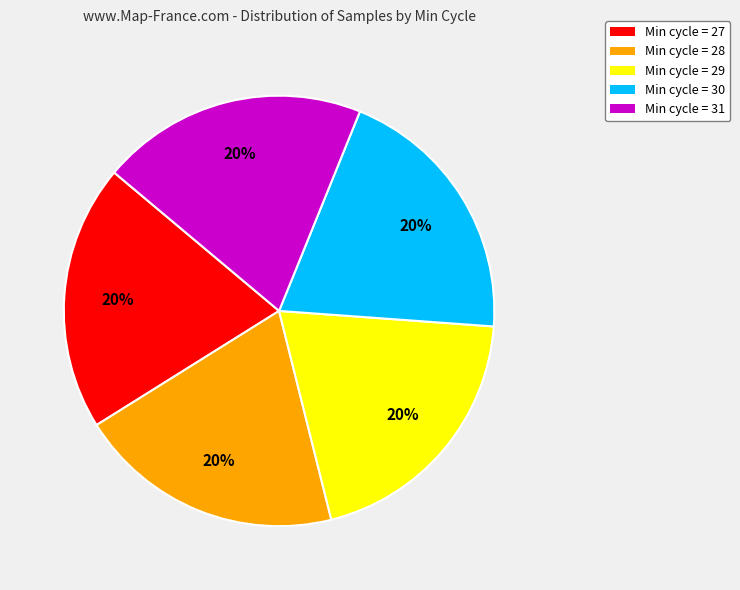

Is there a majority slice in this chart?

No